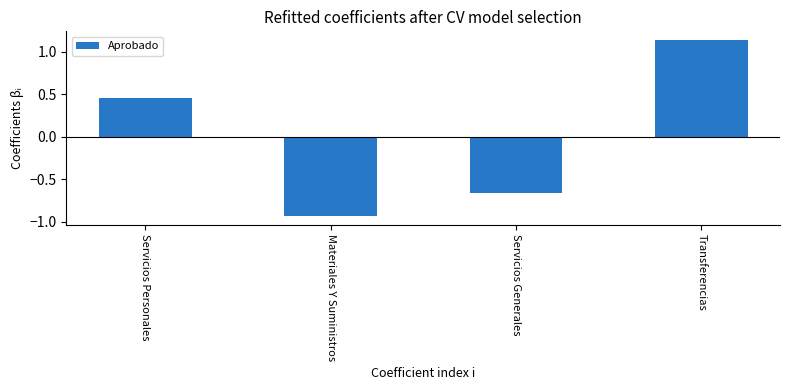

What is the label of the 2nd bar from the right?

Servicios Generales